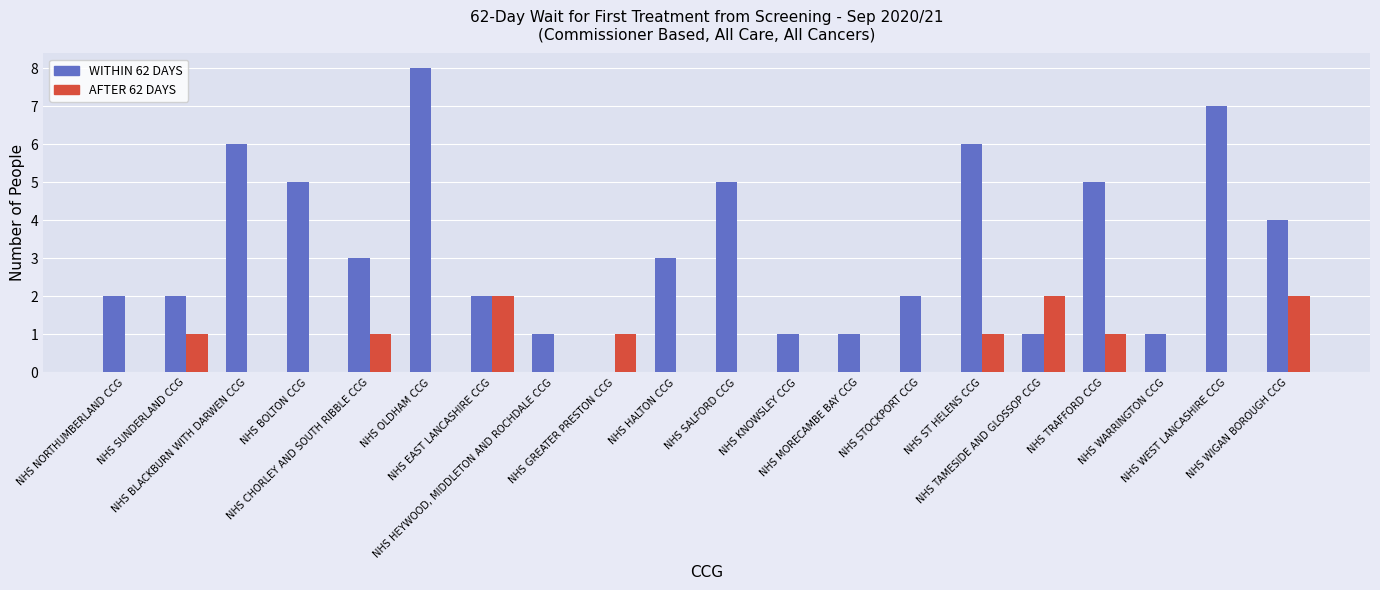

What is the highest value of the WITHIN 62 DAYS series?

8